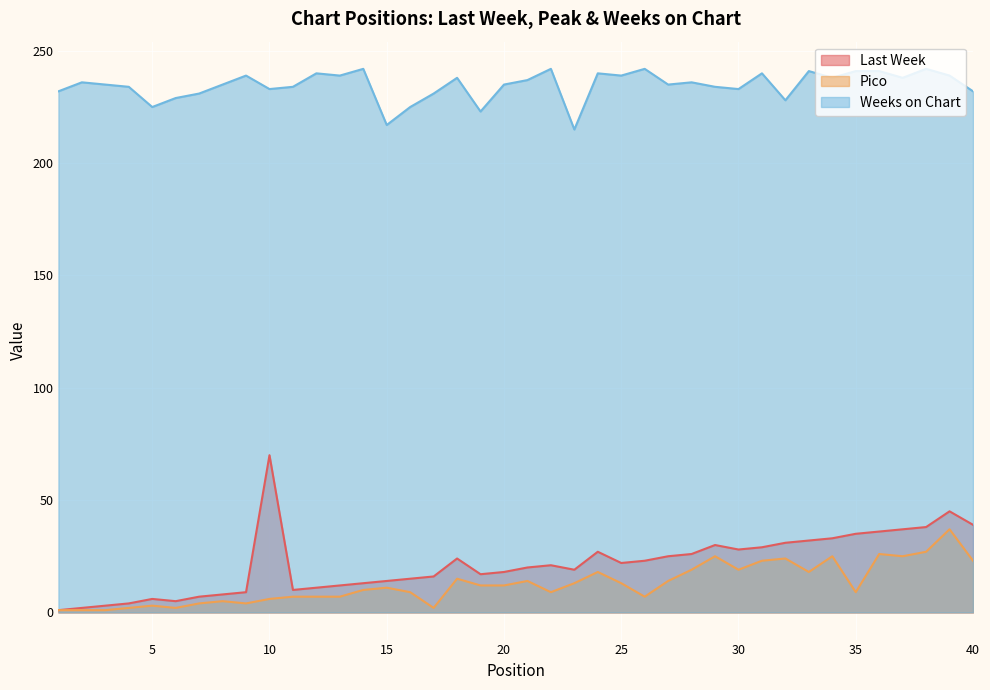

At which category does Pico reach its first local valley?

6